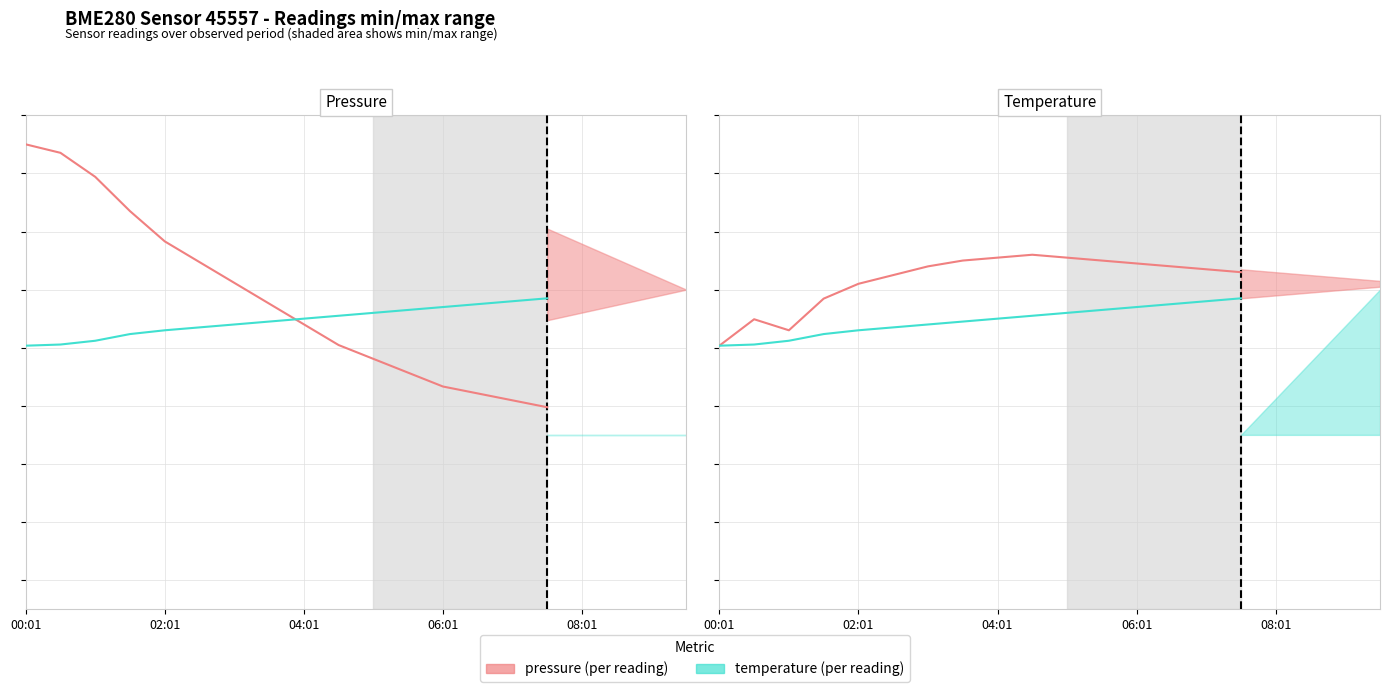

Which has a higher value, 15 or 11?

11